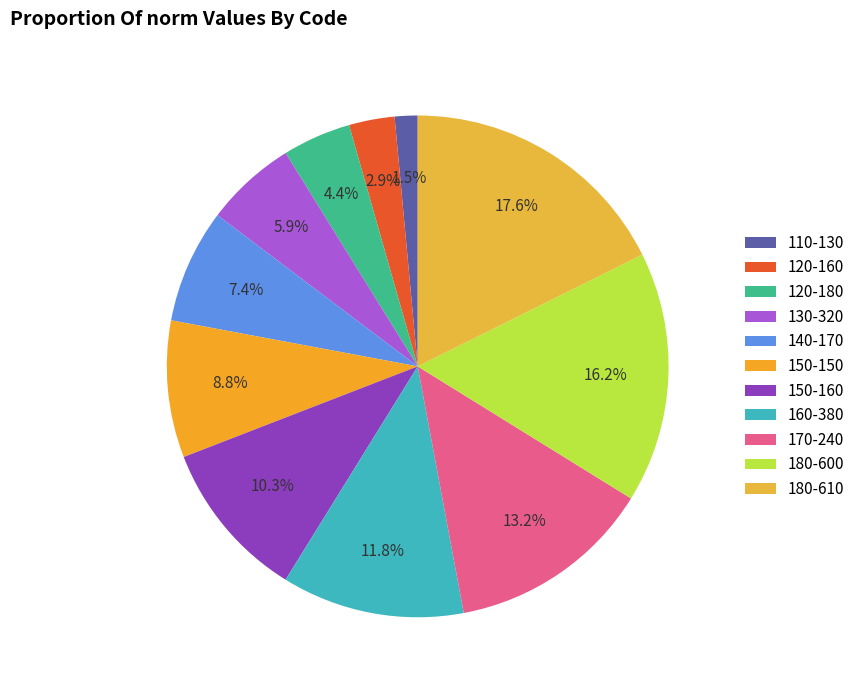

True or false: 170-240 accounts for 13% of the total.

True